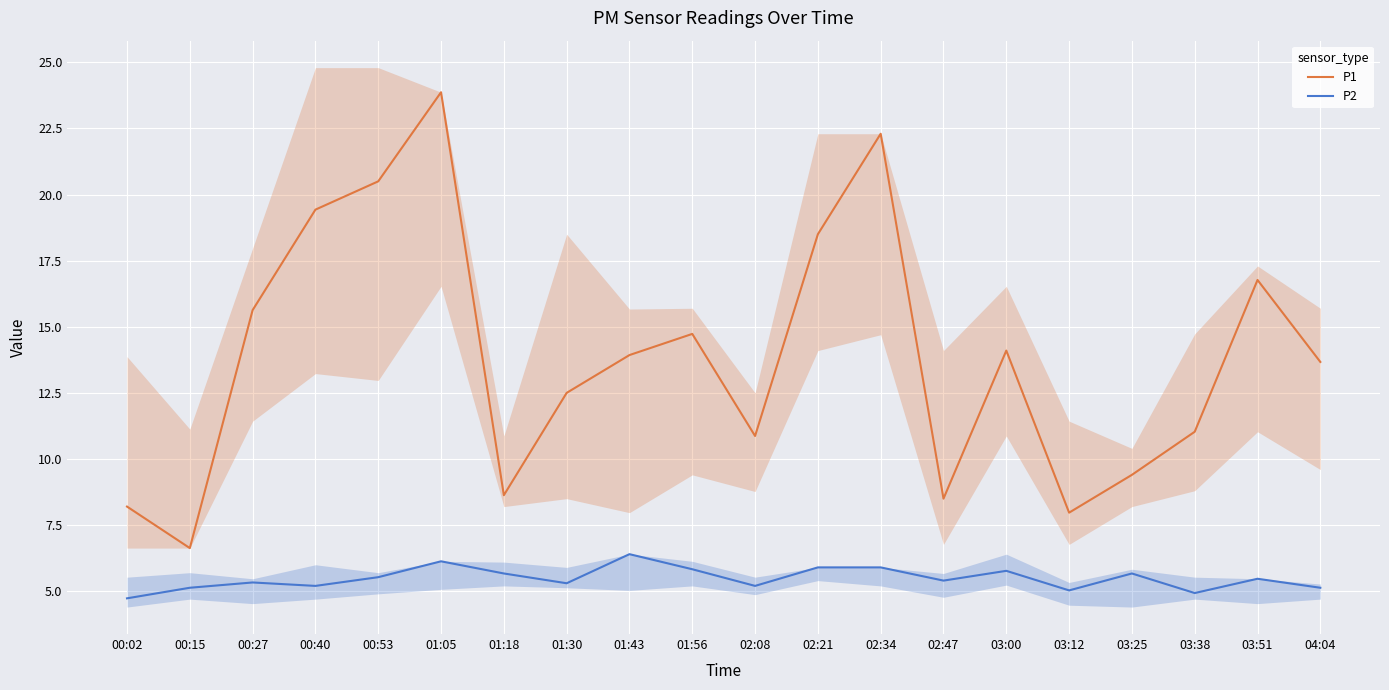

The P1 series shows 7.5 at 03:38. True or false?

False